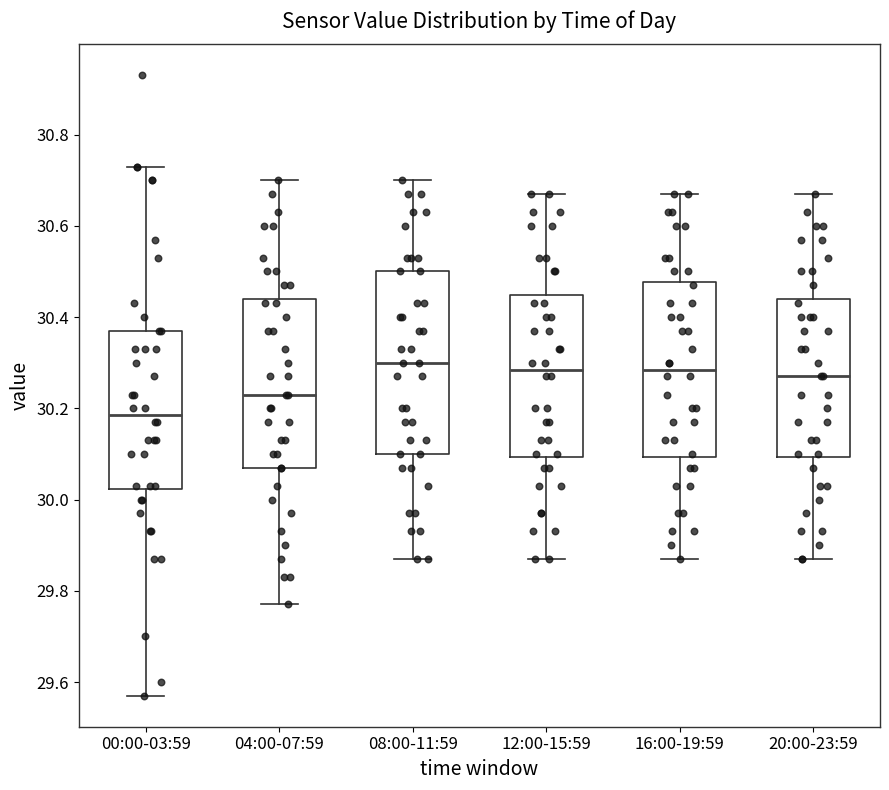

Where does the upper whisker of the box for 16:00-19:59 end on the y-axis? The values are not printed on the chart, so give them approximately, as read against the axis.

30.68